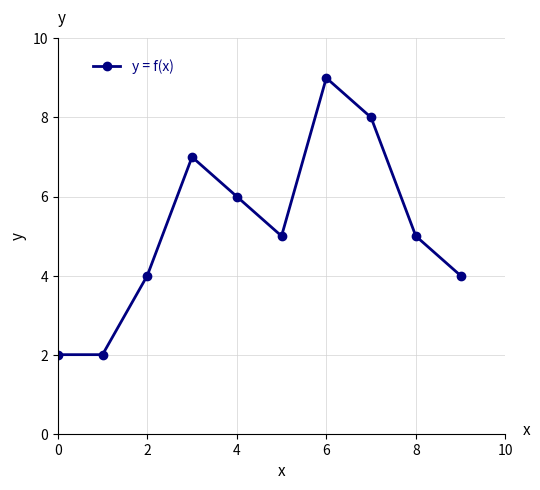

What is the average value?

5